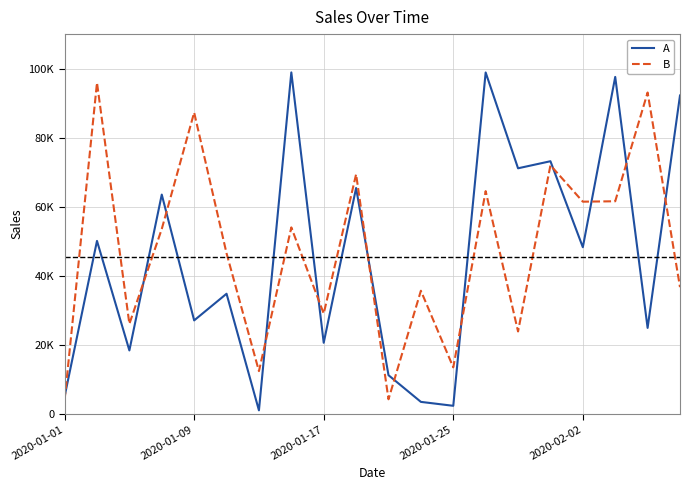

What are all the series names shown in the legend?

A, B